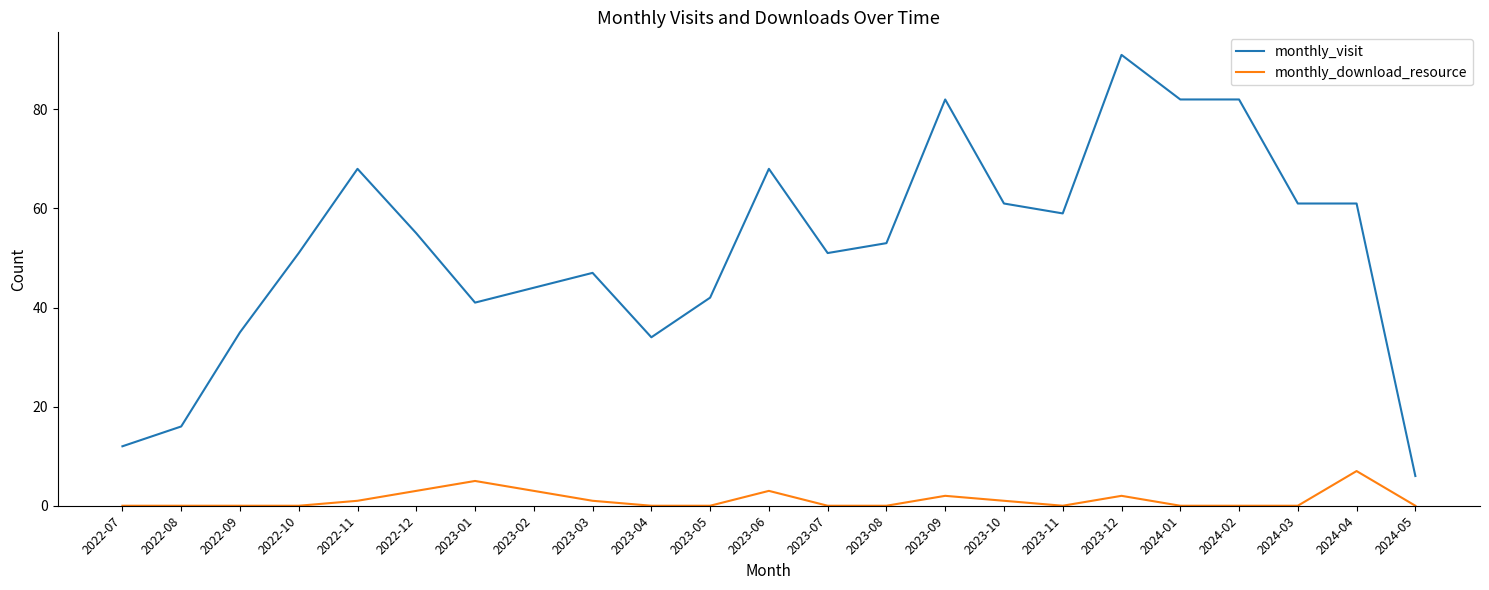

What is the maximum value shown in the chart?

91